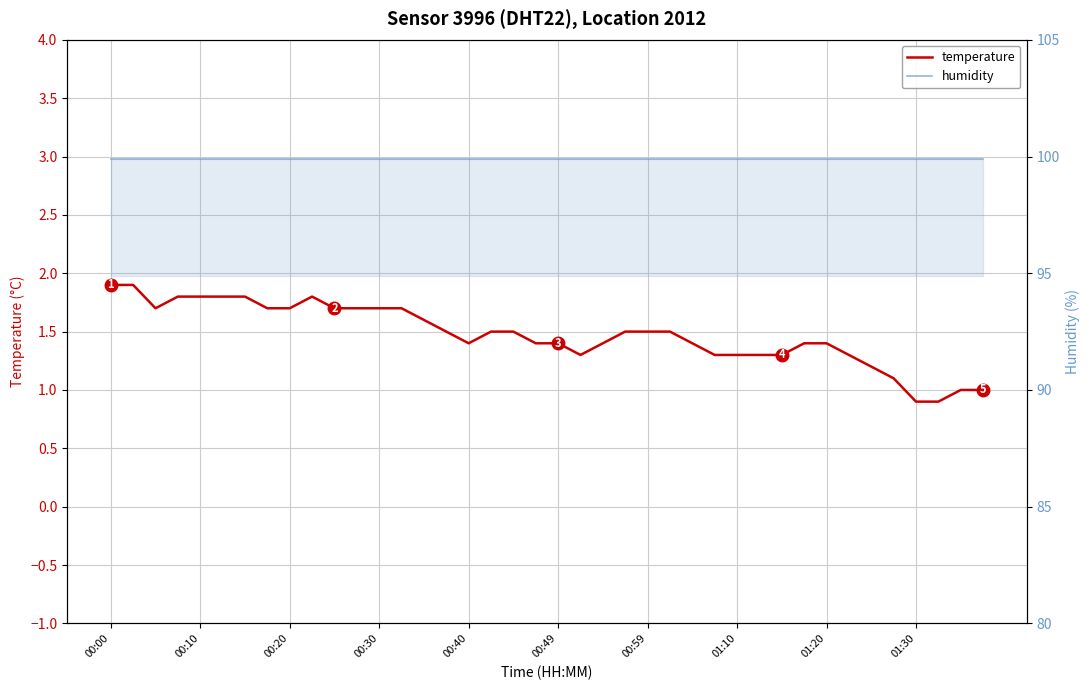

True or false: humidity and temperature intersect in this chart.

False